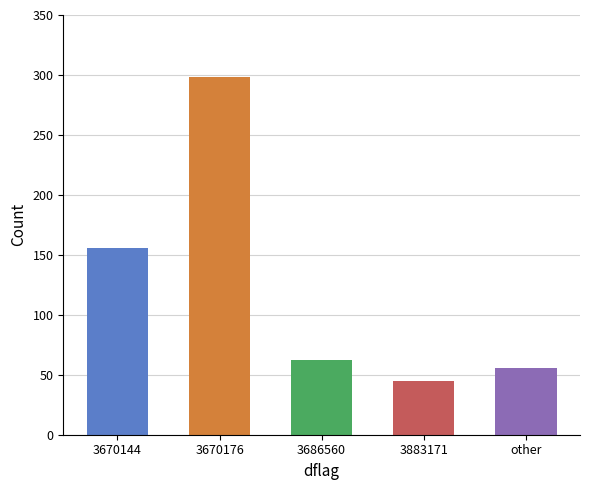

What is the label of the 4th bar from the right?

3670176